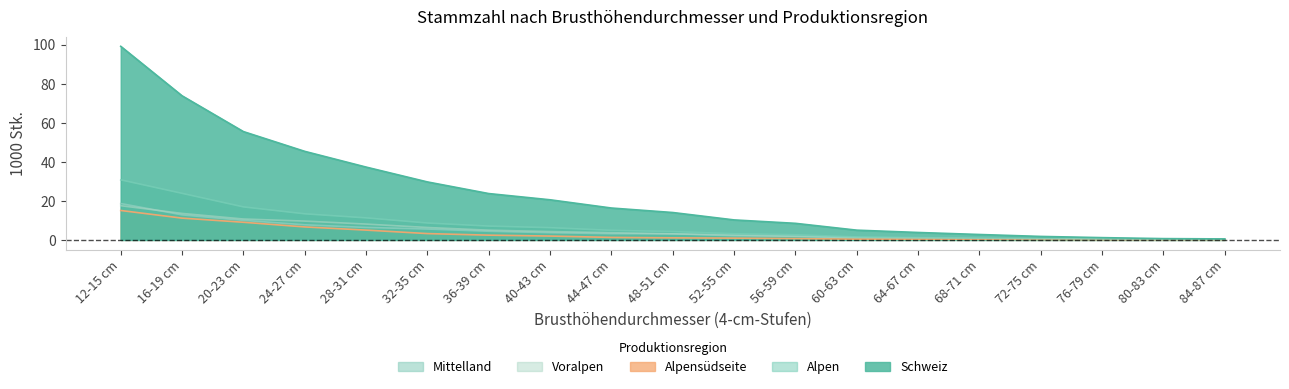

How many values in the Voralpen series exceed 3?

10